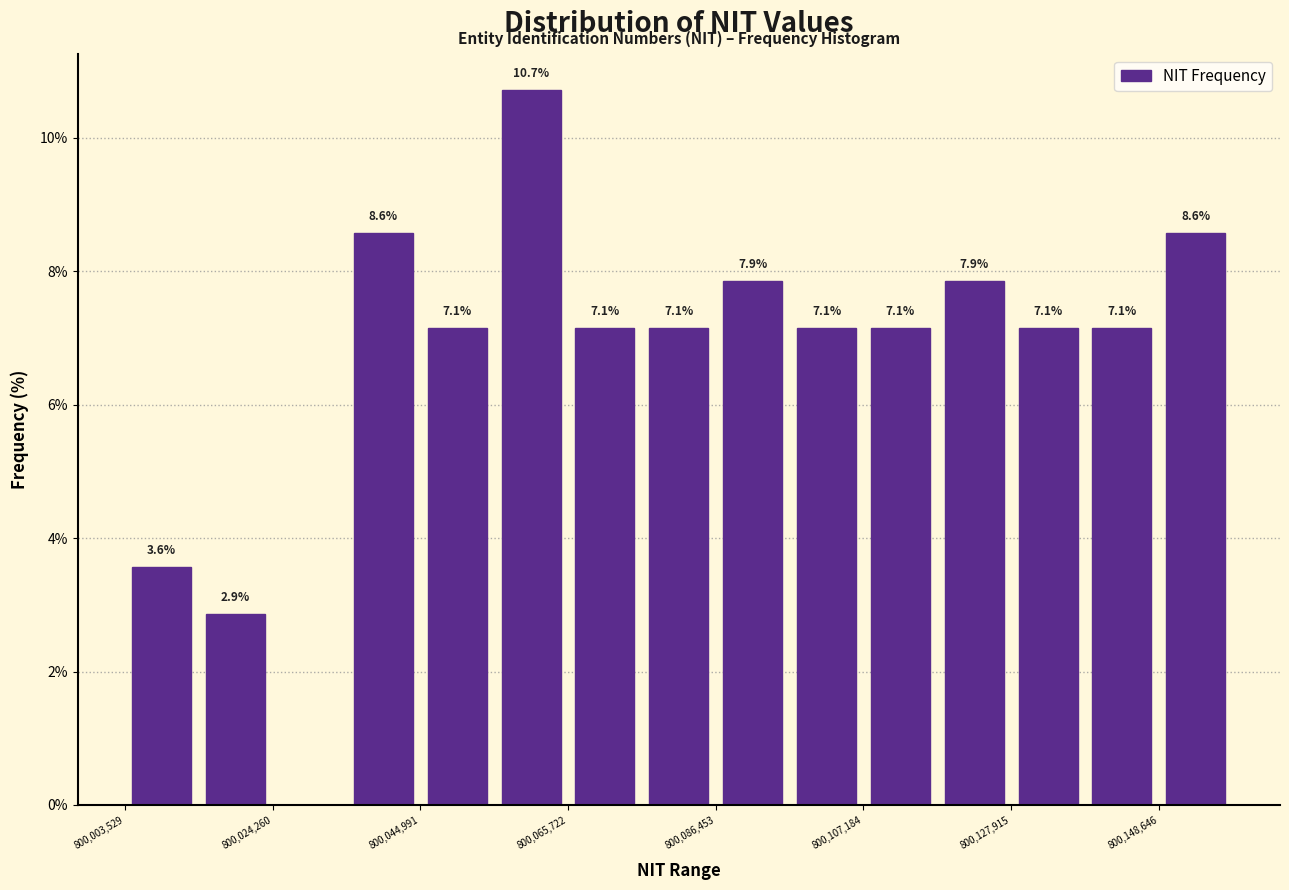

Read against the x-axis, roughly where is the centre of the tallest bar?

800060000